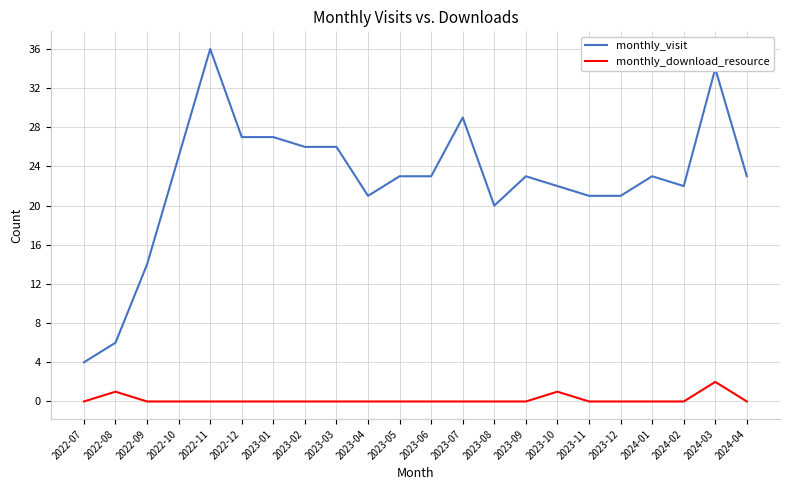

Reading left to right, extract all data points from this chart.

monthly_visit: 4	6	14	25	36	27	27	26	26	21	23	23	29	20	23	22	21	21	23	22	34	23
monthly_download_resource: 0	1	0	0	0	0	0	0	0	0	0	0	0	0	0	1	0	0	0	0	2	0